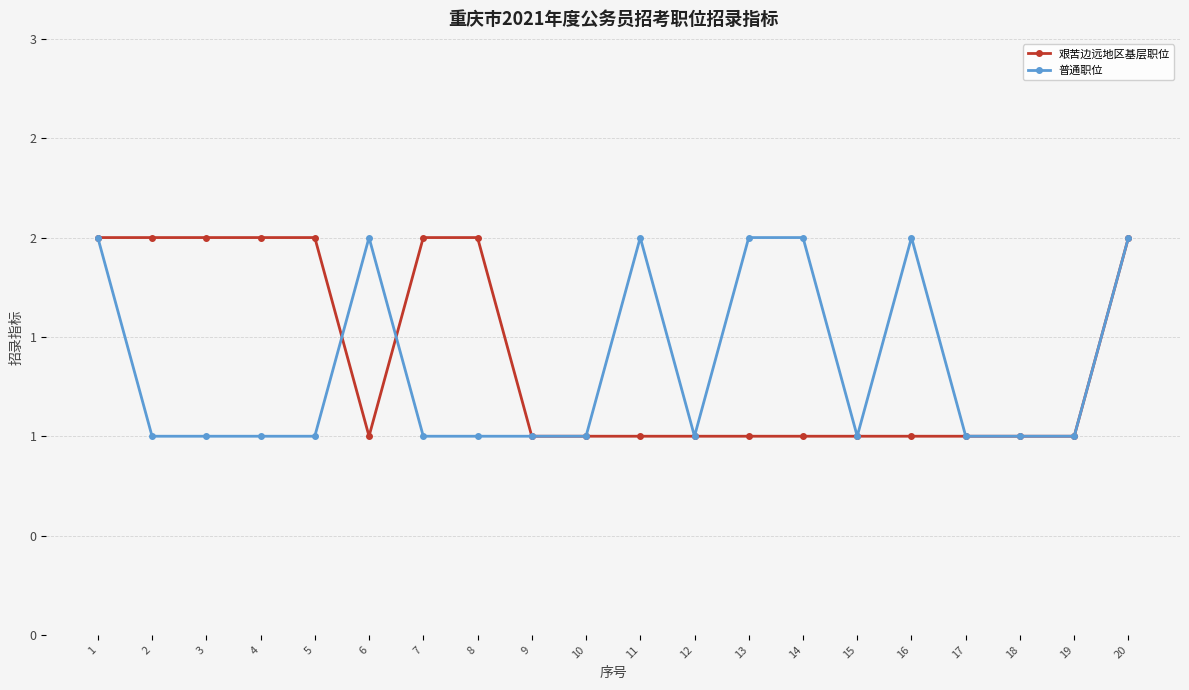

Rank the series by their average value, from highest to lowest.

艰苦边远地区基层职位, 普通职位